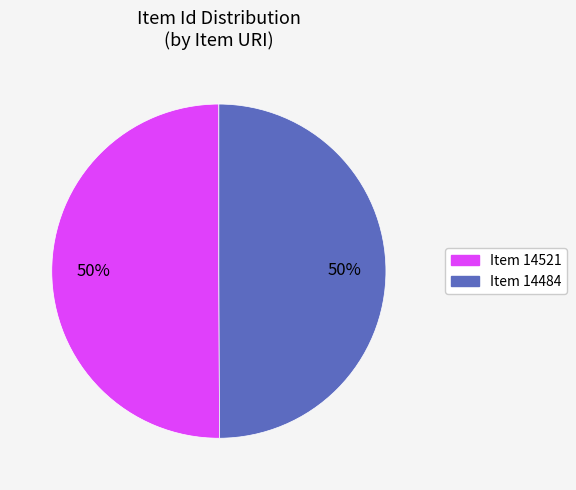

Approximately how many times larger is the value at Item 14521 compared to Item 14484?

1.0